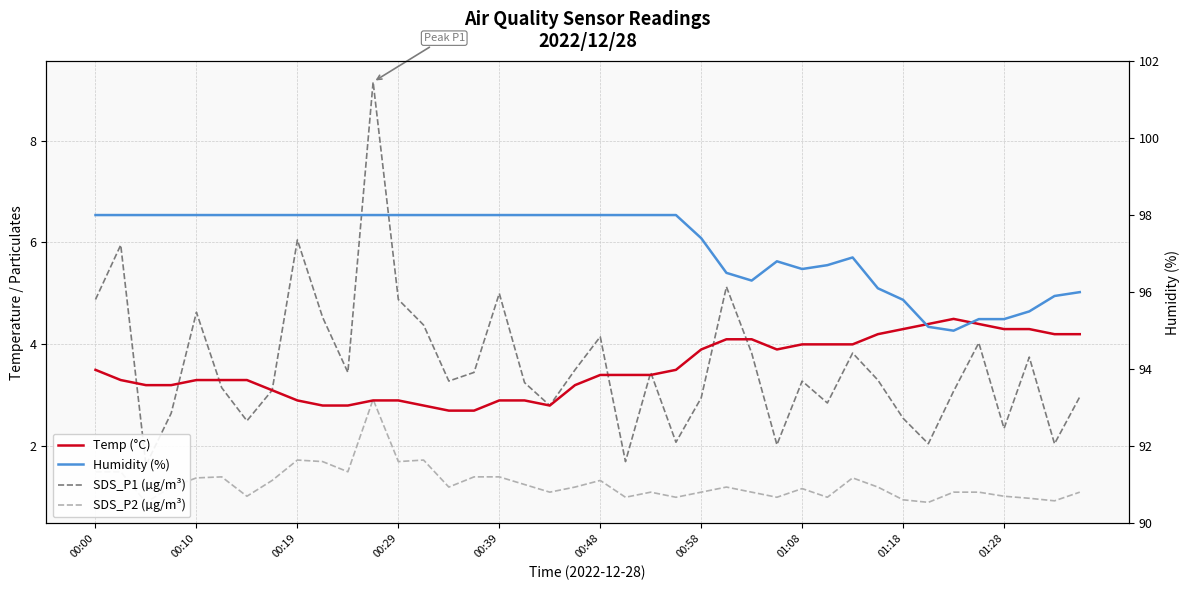

At 18, list the series in order from smallest to largest.

SDS_P2 (µg/m³), Temp (°C), SDS_P1 (µg/m³), Humidity (%)